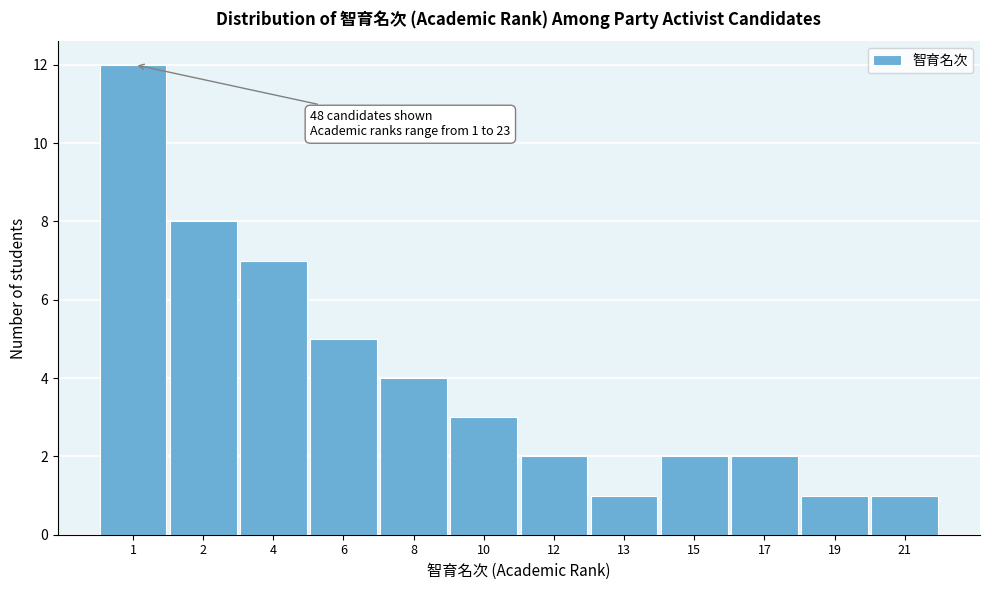

Reading left to right, list all the values displayed in this chart.

1=12	2=8	4=7	6=5	8=4	10=3	12=2	13=1	15=2	17=2	19=1	21=1